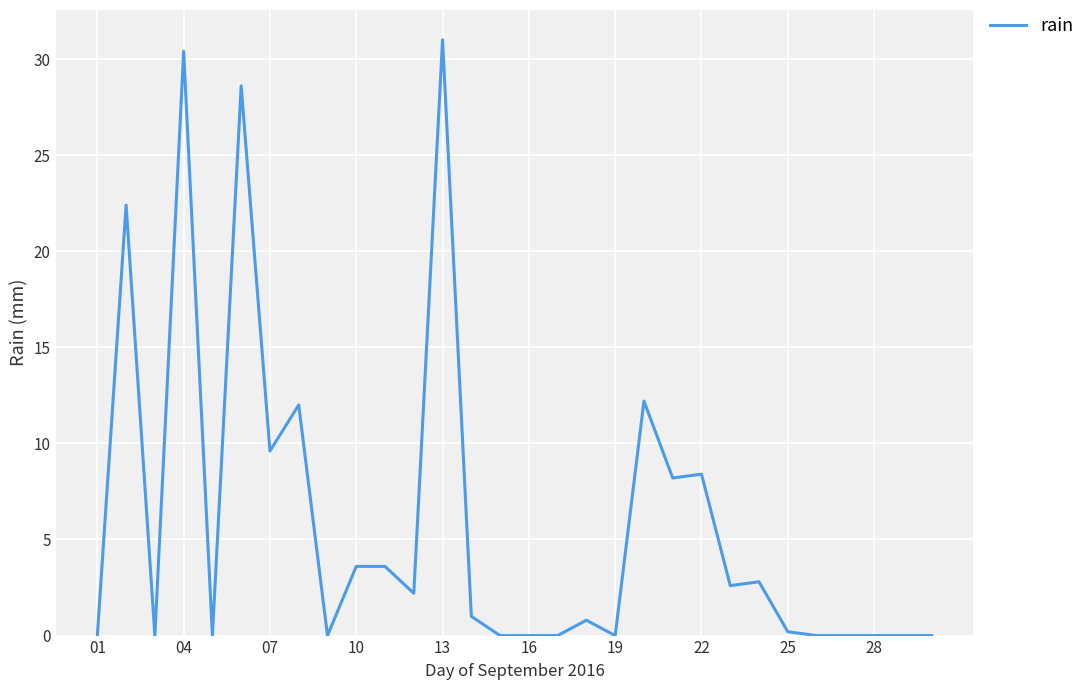

What is the greatest value displayed?

31.0